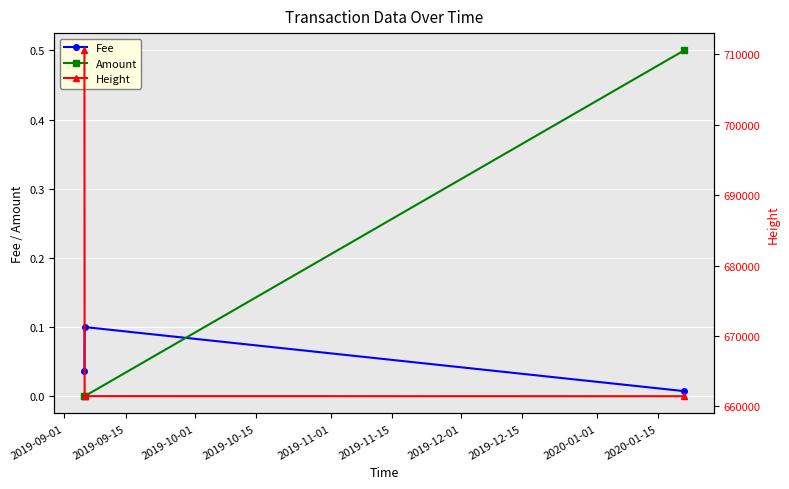

Which has a higher value, 2019-09-01 or 2019-10-01?

2019-09-01